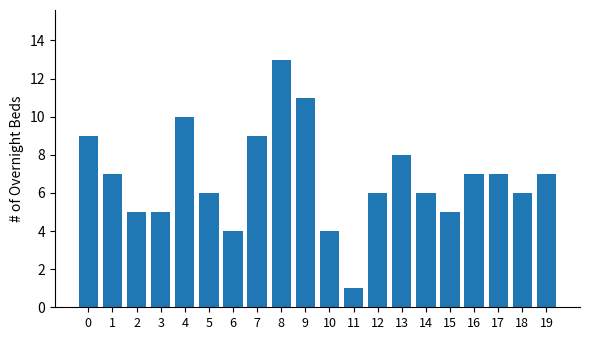

How many values are below 7?

10